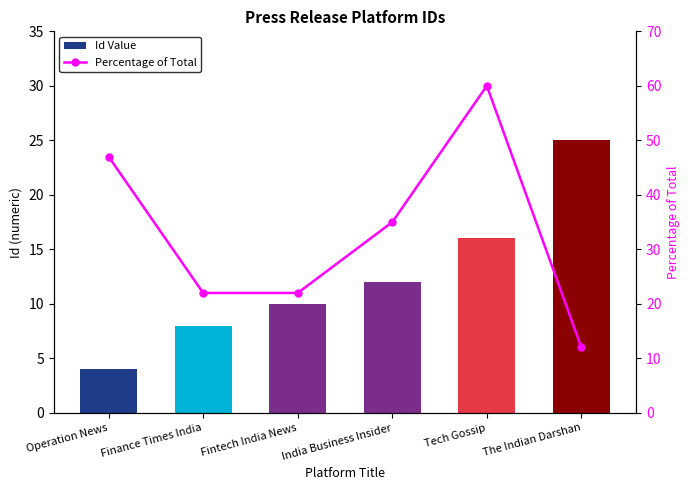

List the series in order of their overall mean, highest first.

Percentage of Total, Id Value